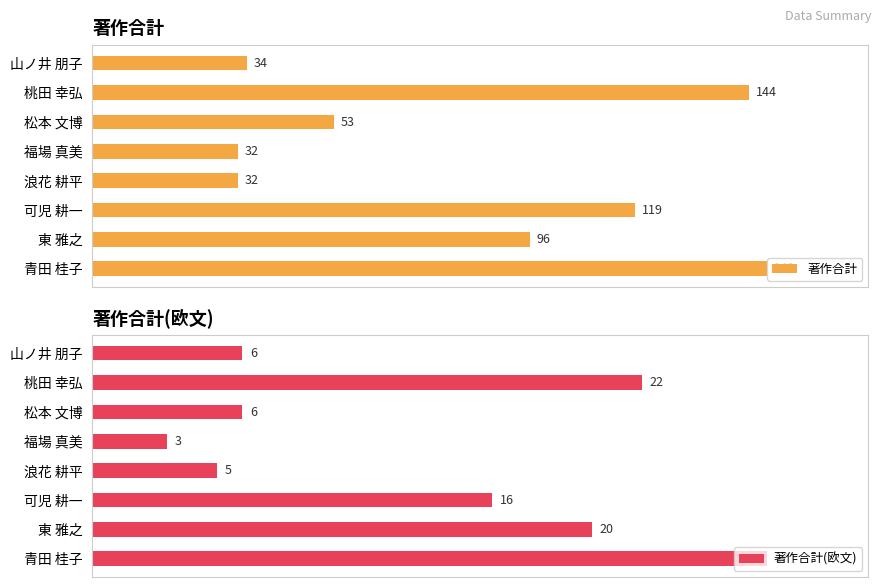

Where is 著作合計 nearest to the value 90?

東 雅之